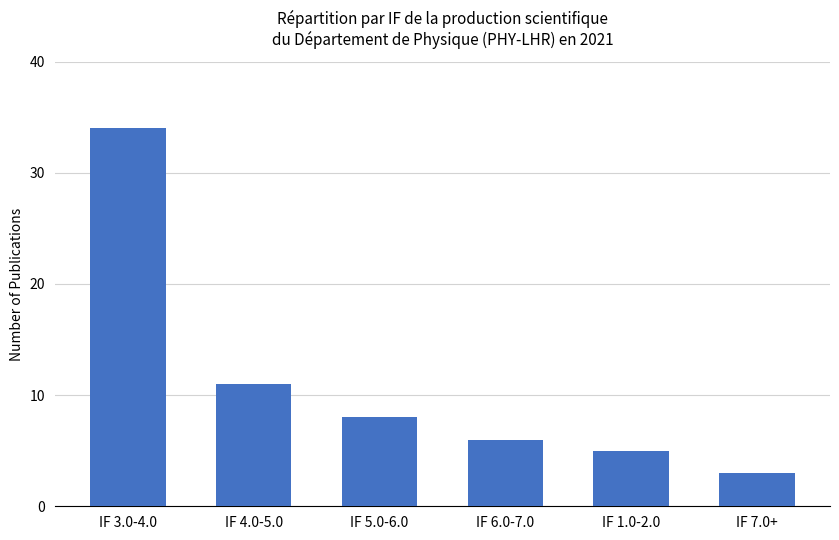

The value at IF 1.0-2.0 is 8. True or false?

False